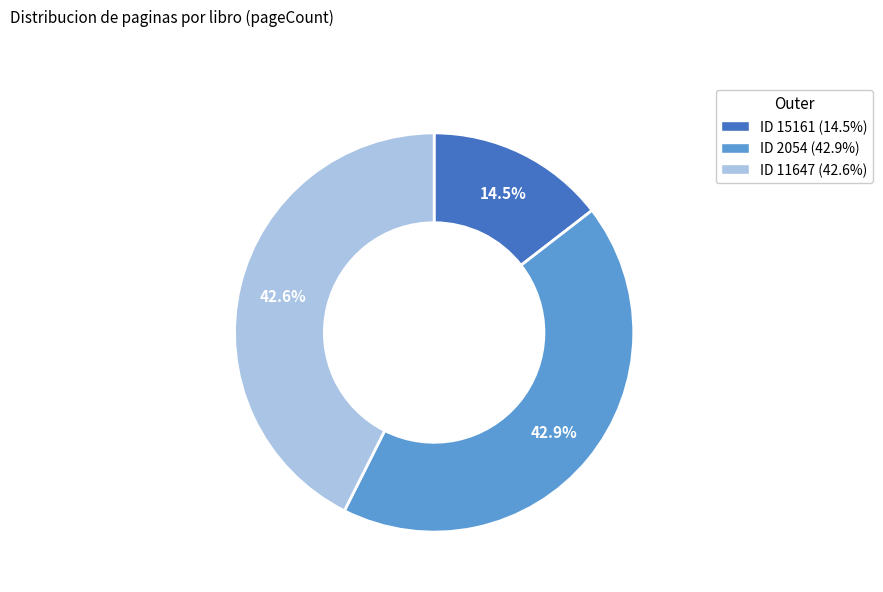

Is there any slice that represents more than half of the pie?

No